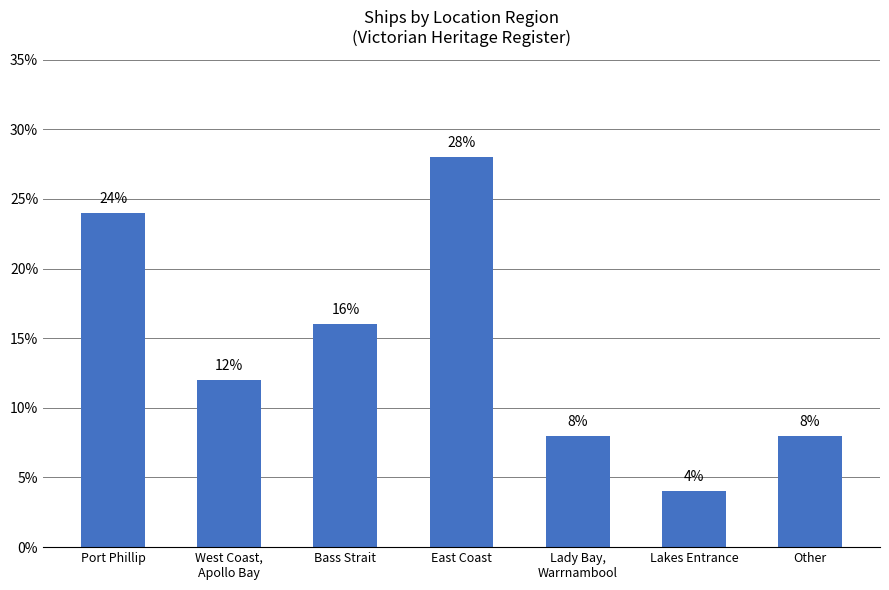

What is the label of the 4th bar from the right?

East Coast